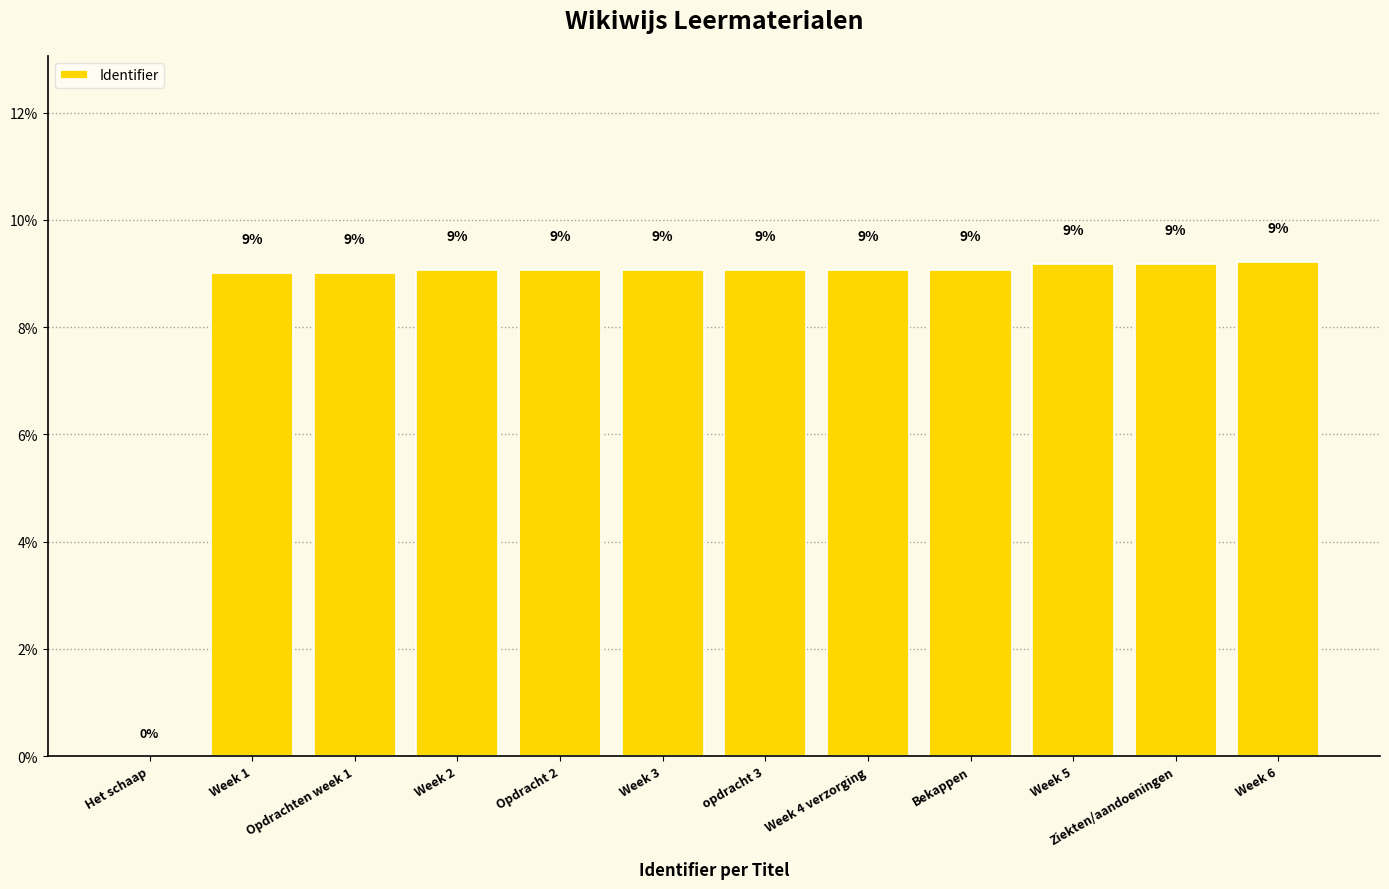

Where is the data nearest to the value 4?

Het schaap